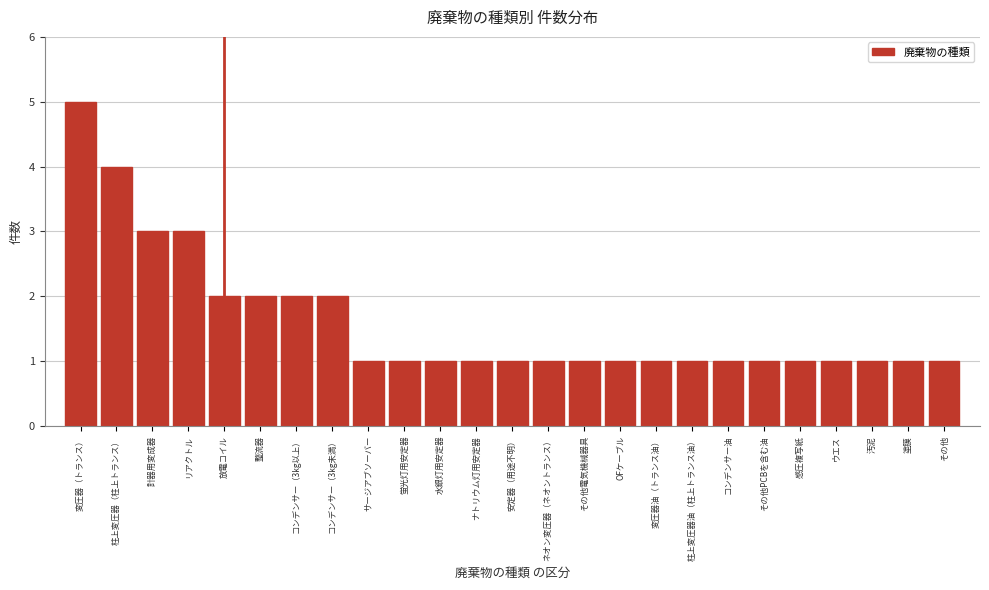

Reading left to right, list all the values displayed in this chart.

5	4	3	3	2	2	2	2	1	1	1	1	1	1	1	1	1	1	1	1	1	1	1	1	1